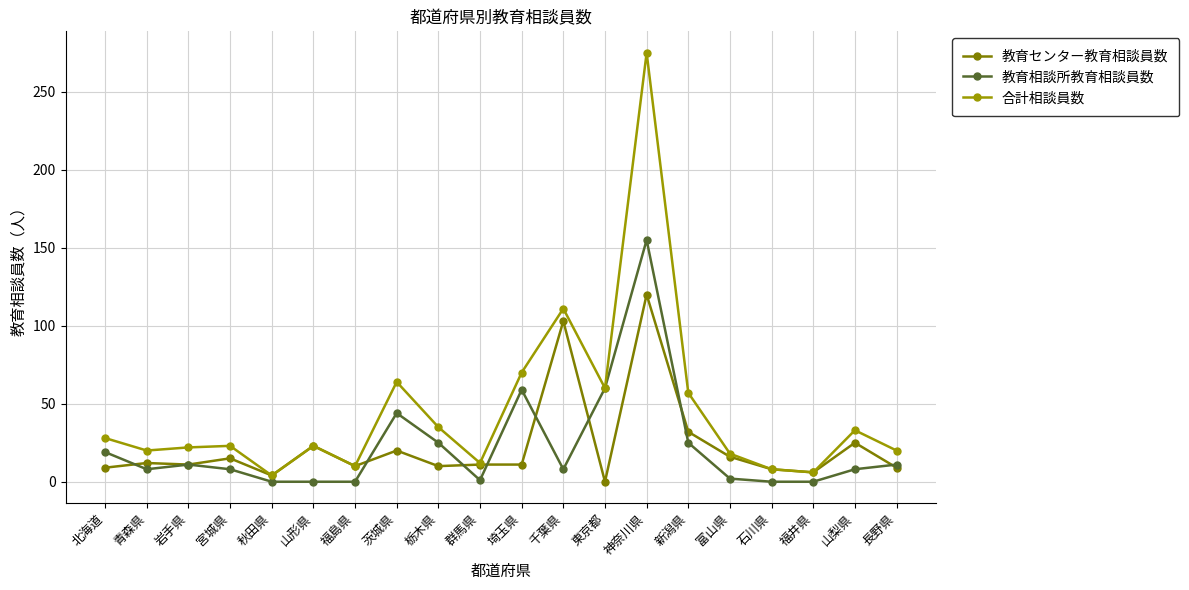

Count the number of categories in the chart.

20